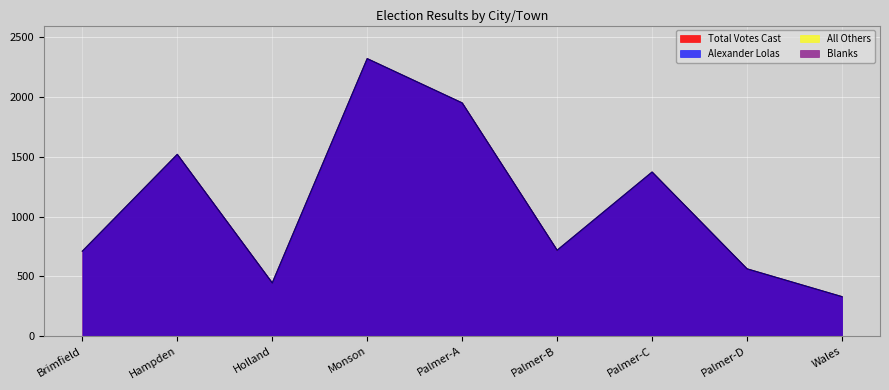

Does the chart display data point markers on the line(s)?

No